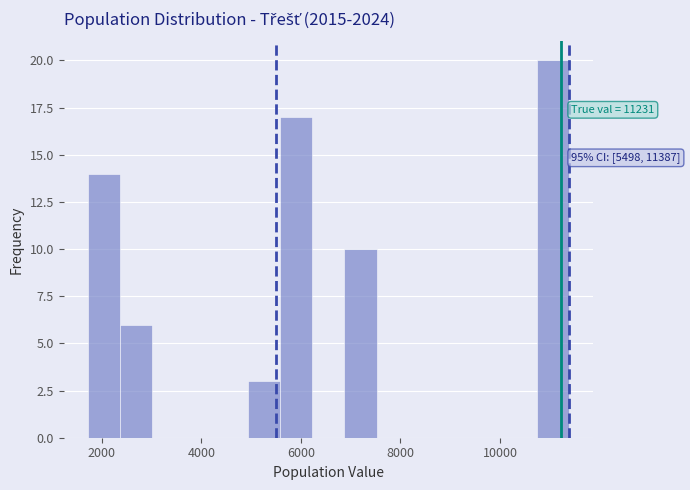

Around what value on the x-axis is the tallest bar? Give the approximate position of its centre, as read against the axis.

11000